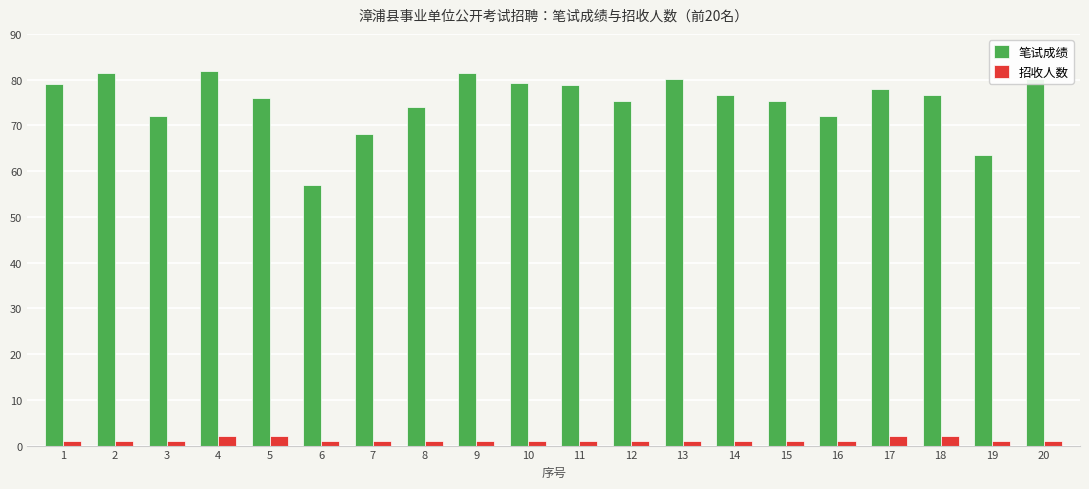

The 笔试成绩 series shows 76.7 at 18. True or false?

True